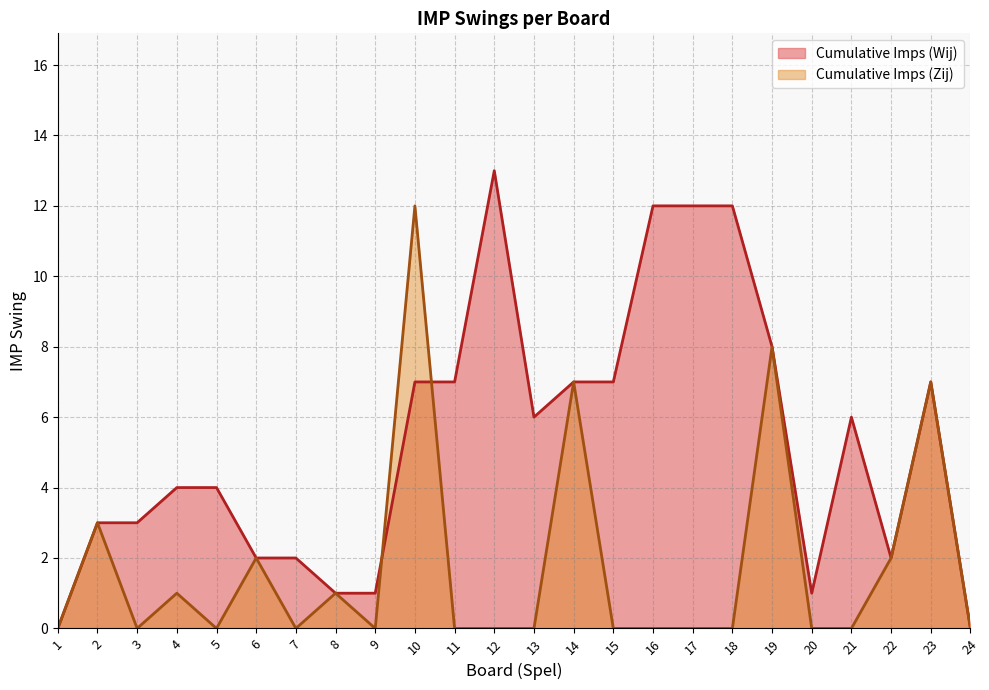

Reading right to left, what are all the values shown in this chart?

Cumulative Imps (Wij): 24=0	23=7	22=2	21=6	20=1	19=8	18=12	17=12	16=12	15=7	14=7	13=6	12=13	11=7	10=7	9=1	8=1	7=2	6=2	5=4	4=4	3=3	2=3	1=0
Cumulative Imps (Zij): 24=0	23=7	22=2	21=0	20=0	19=8	18=0	17=0	16=0	15=0	14=7	13=0	12=0	11=0	10=12	9=0	8=1	7=0	6=2	5=0	4=1	3=0	2=3	1=0